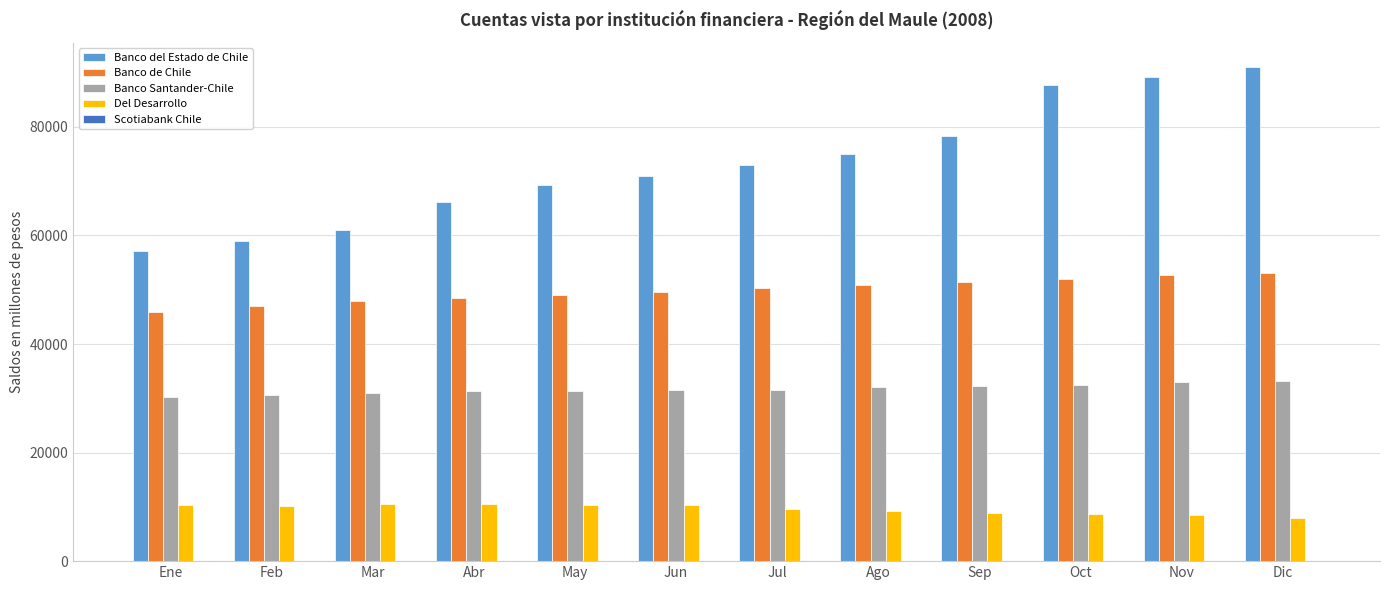

What is the highest value of the Banco Santander-Chile series?

33177